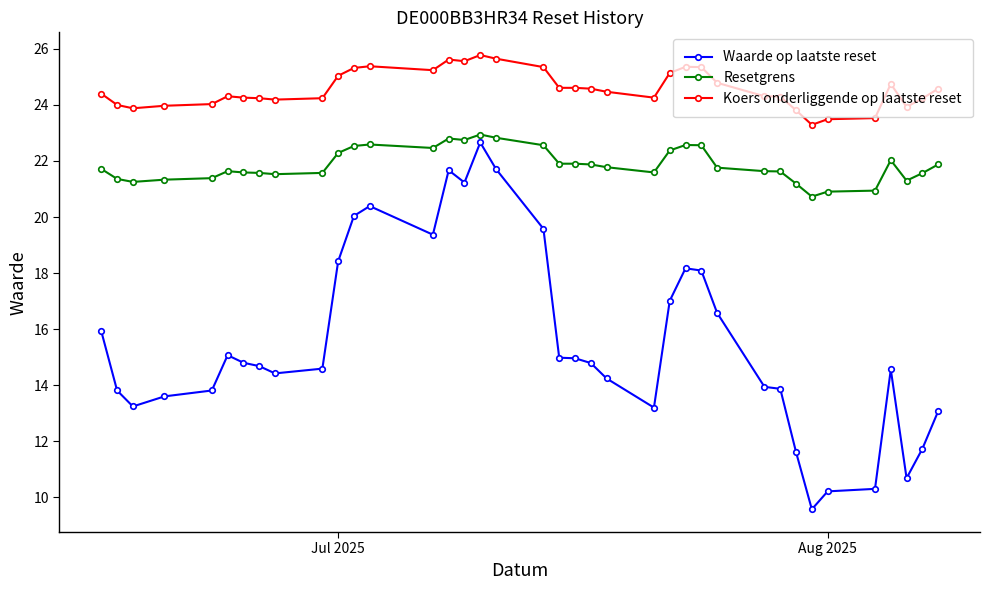

What is the difference between the maximum and minimum values in the Resetgrens series?

2.2